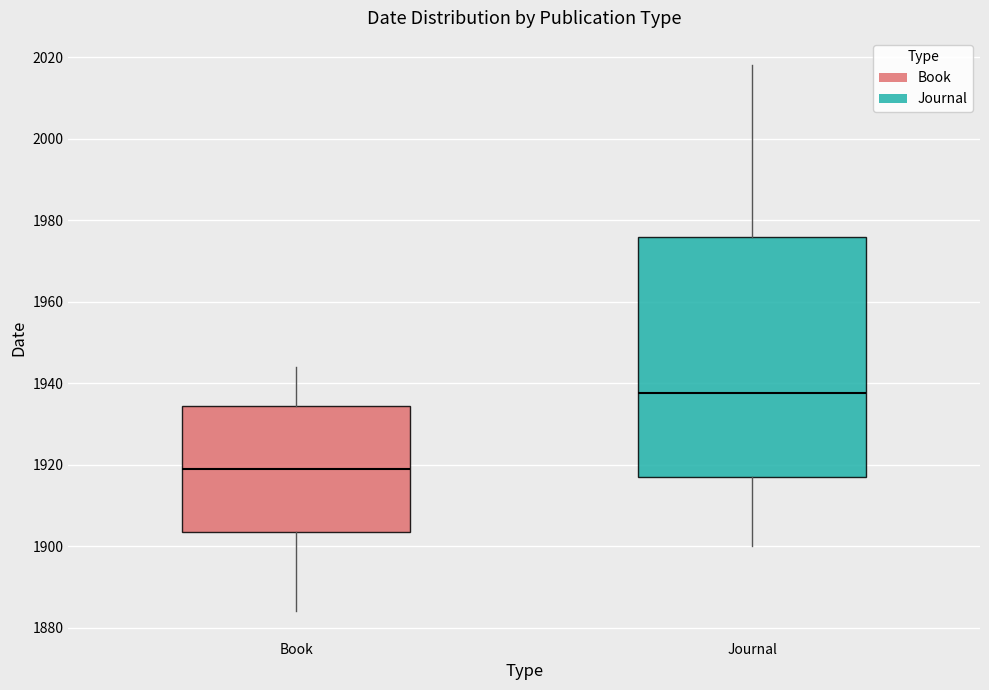

Where is the upper edge of the box for Journal on the y-axis? The values are not printed on the chart, so give them approximately, as read against the axis.

1976